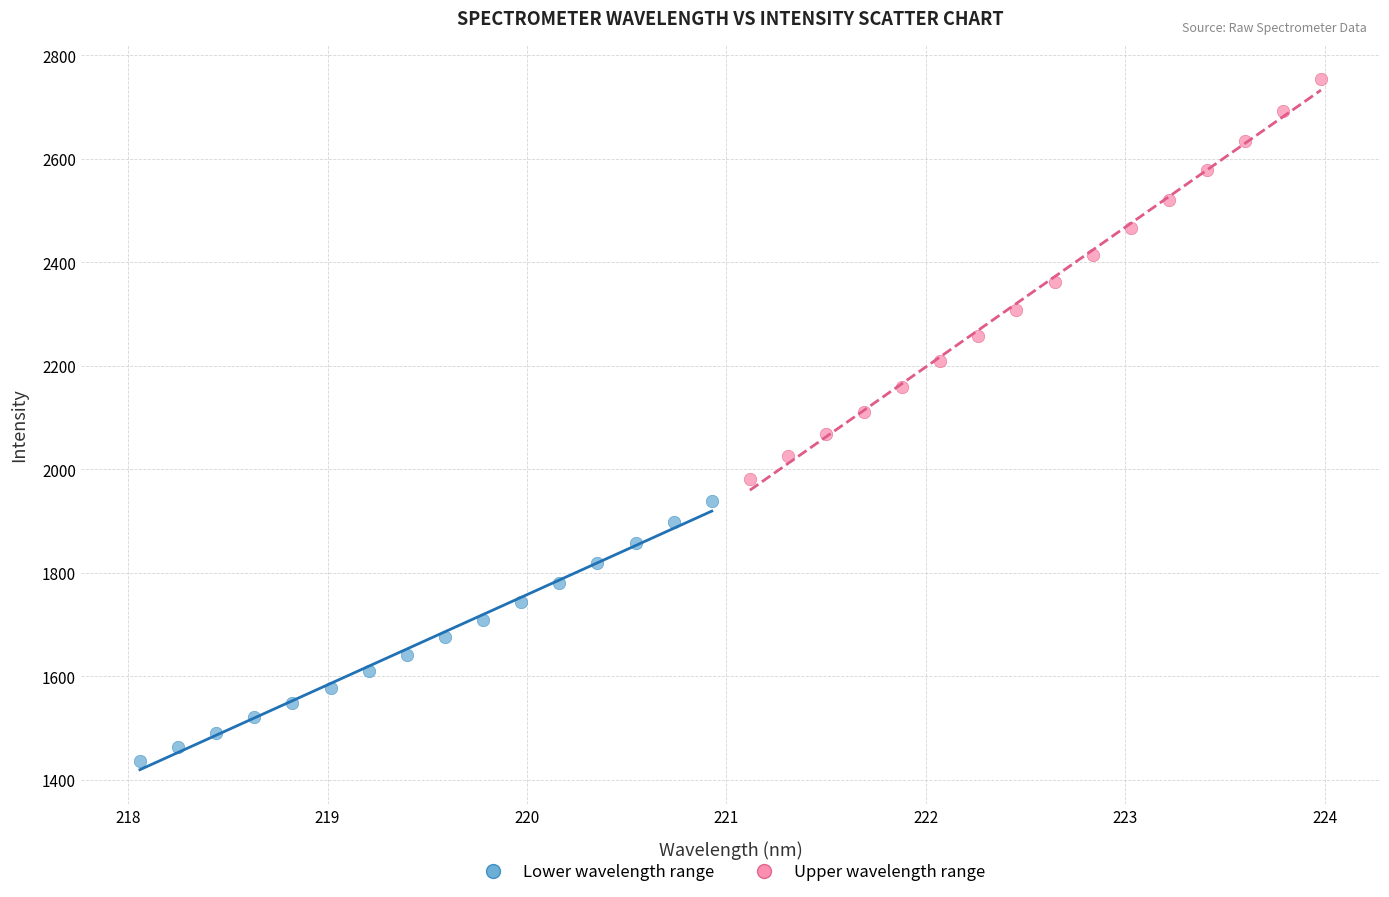

What are all the series names shown in the legend?

Lower wavelength range, Upper wavelength range